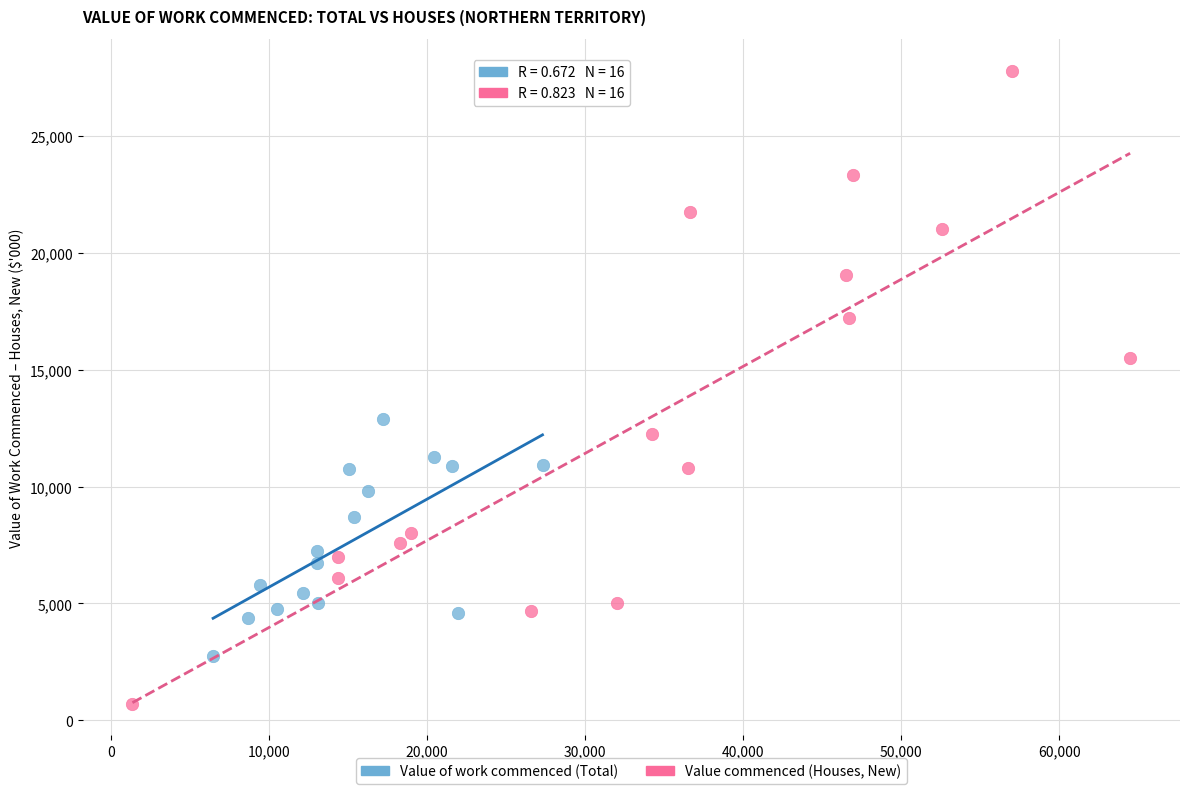

Which series has the widest spread of Y values?

Value commenced (Houses, New)